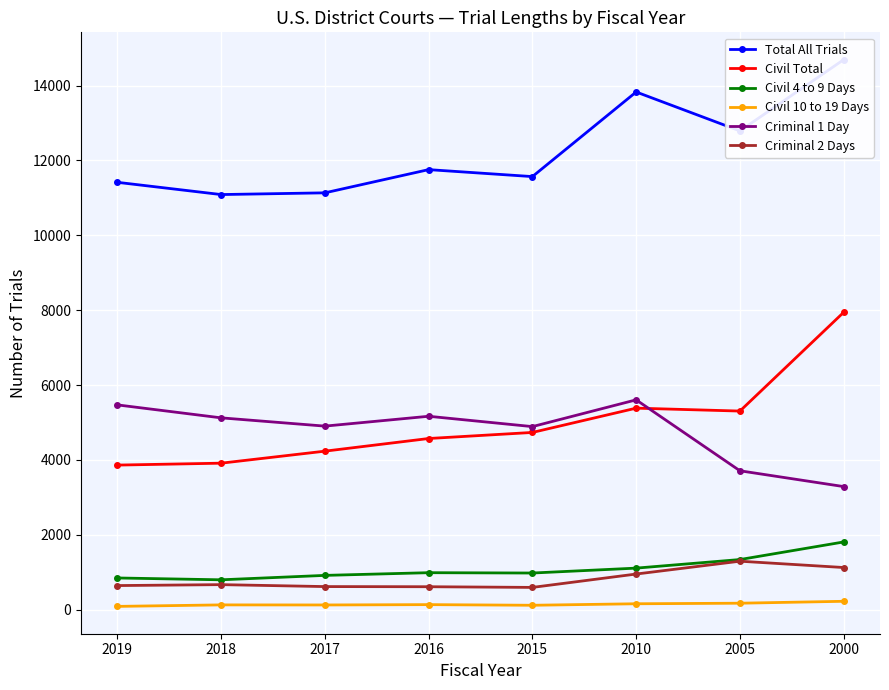

Which series changed the most between 2015 and 2000?

Civil Total